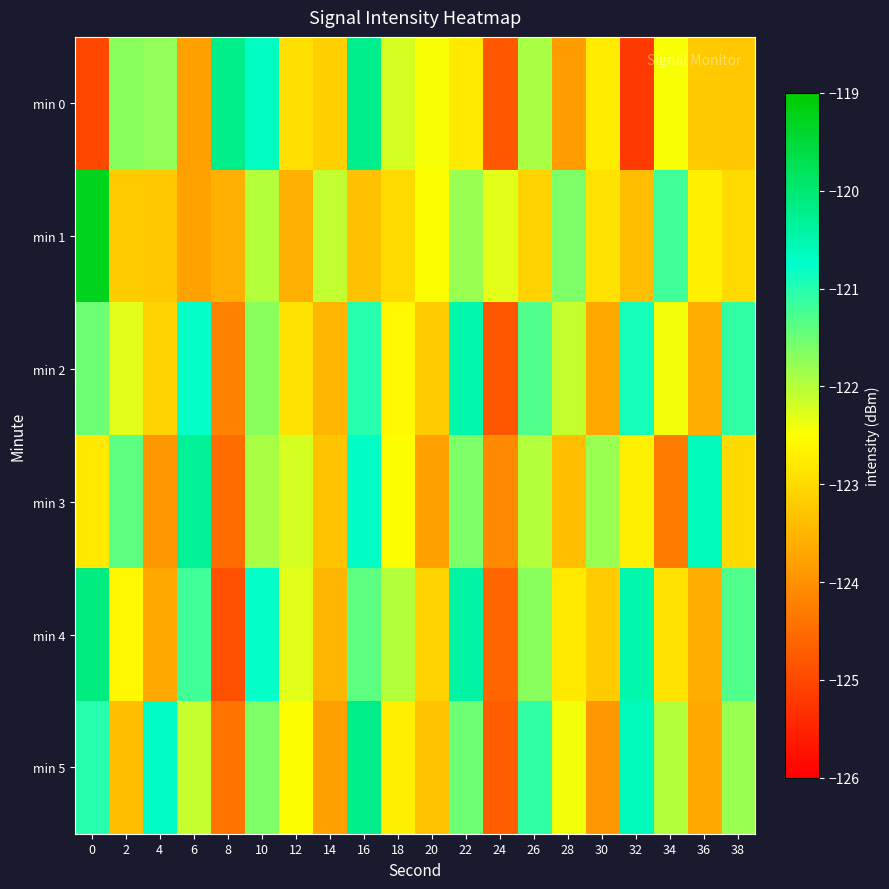

Which series changed the most between 2 and 14?

min 3